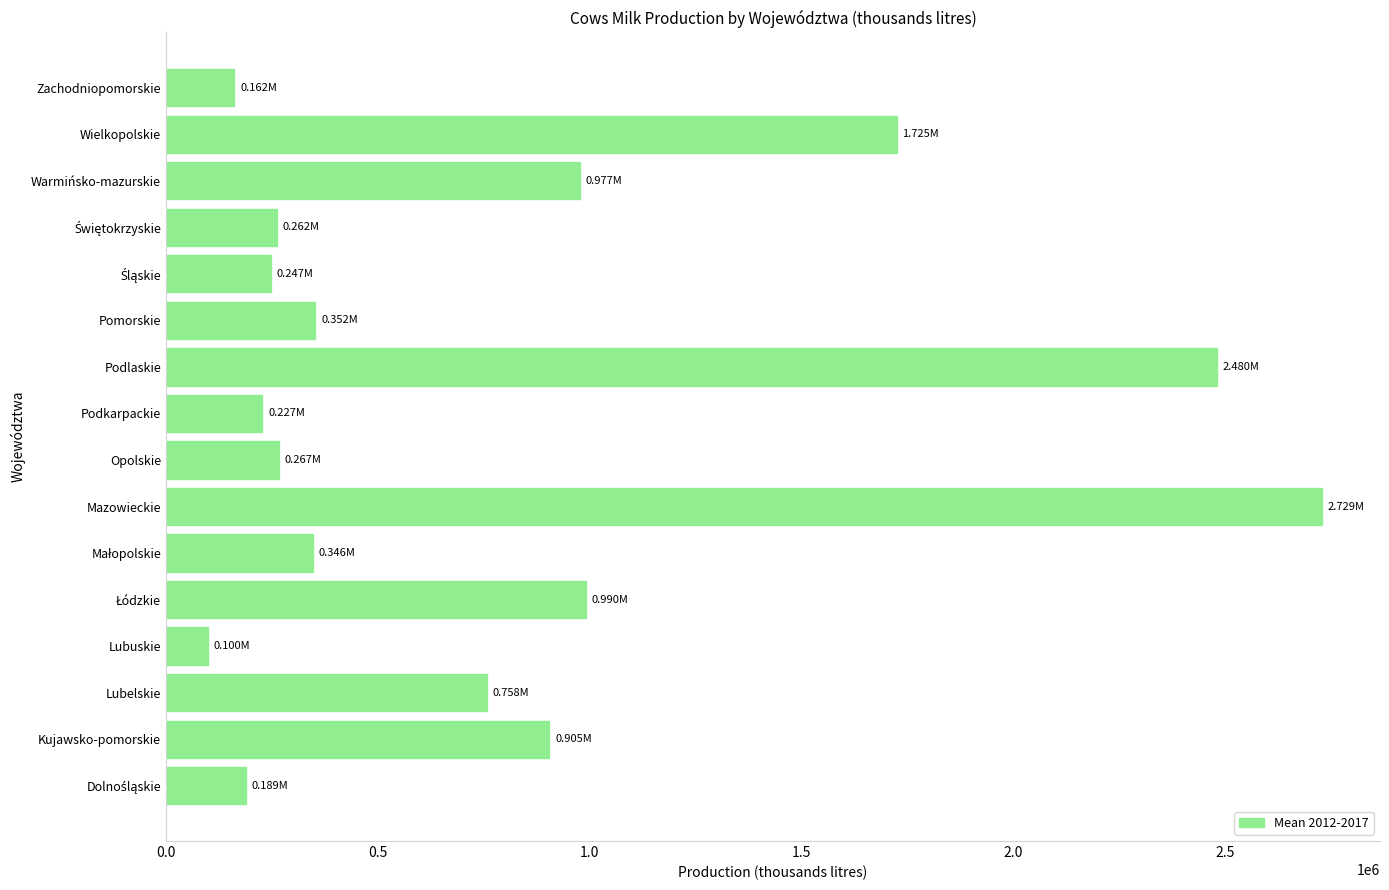

What is the difference between the second highest and minimum values?

2380358.2